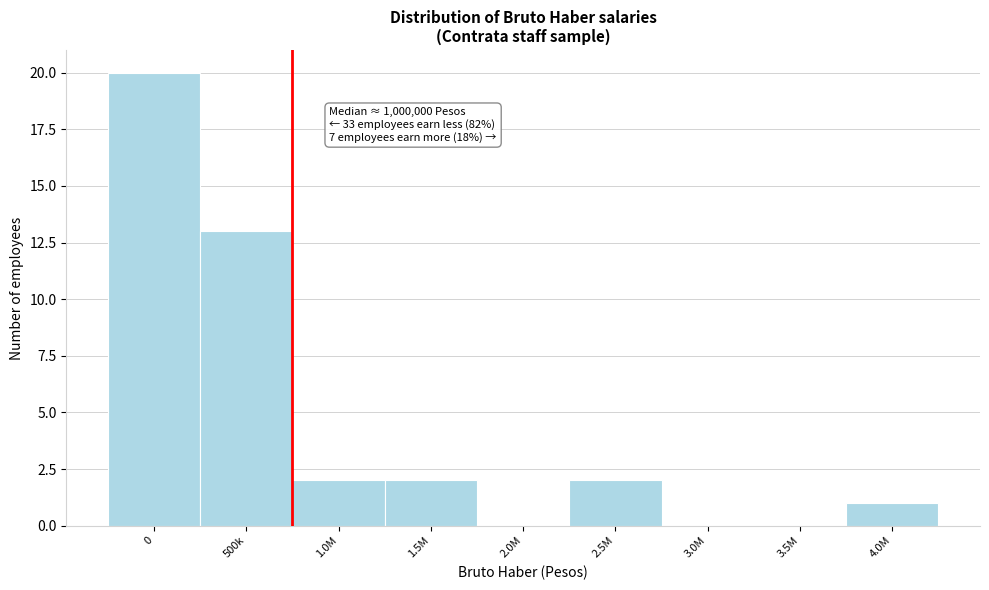

Reading left to right, what are all the values shown in this chart?

0=20	500k=13	1.0M=2	1.5M=2	2.0M=0	2.5M=2	3.0M=0	3.5M=0	4.0M=1